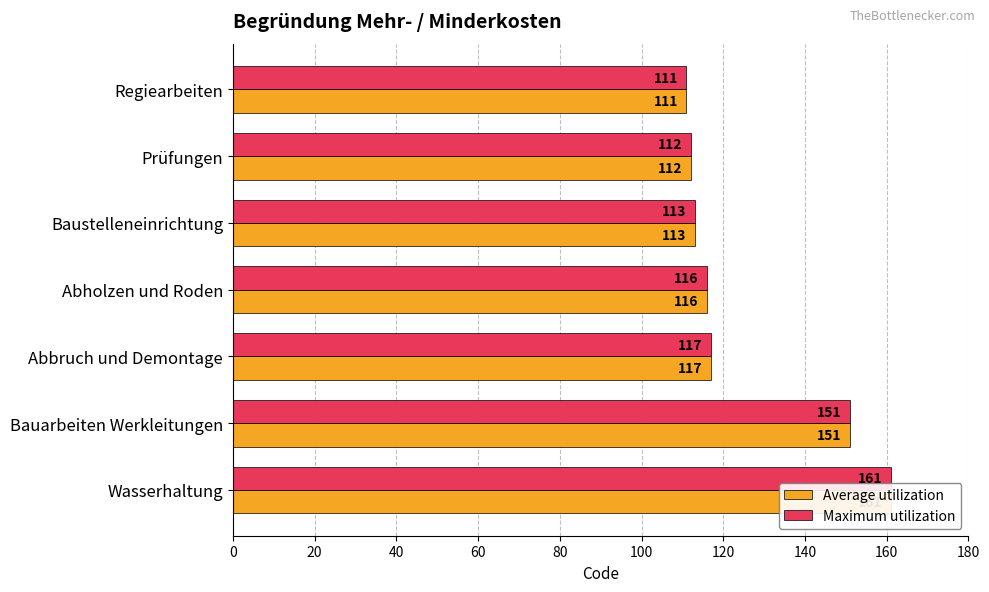

How many groups of bars are there?

7